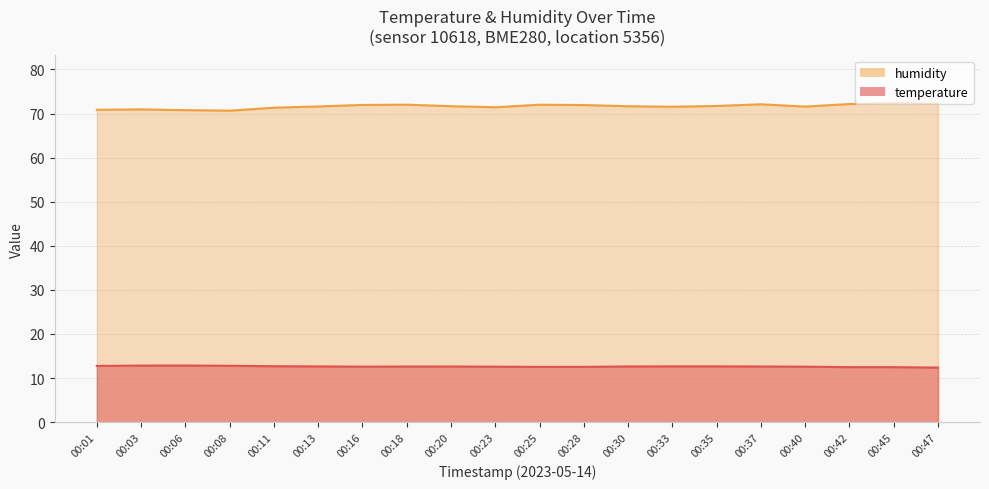

What are all the series names shown in the legend?

temperature, humidity